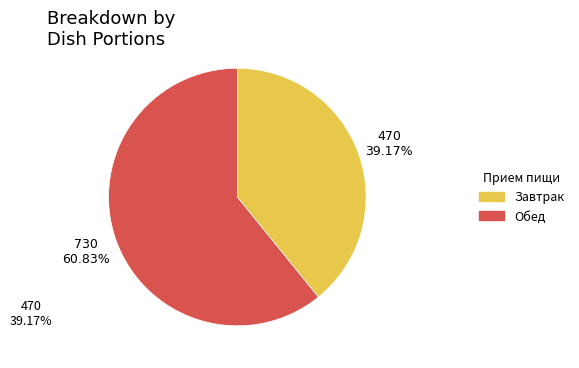

Which category has the smallest portion of the pie?

Завтрак